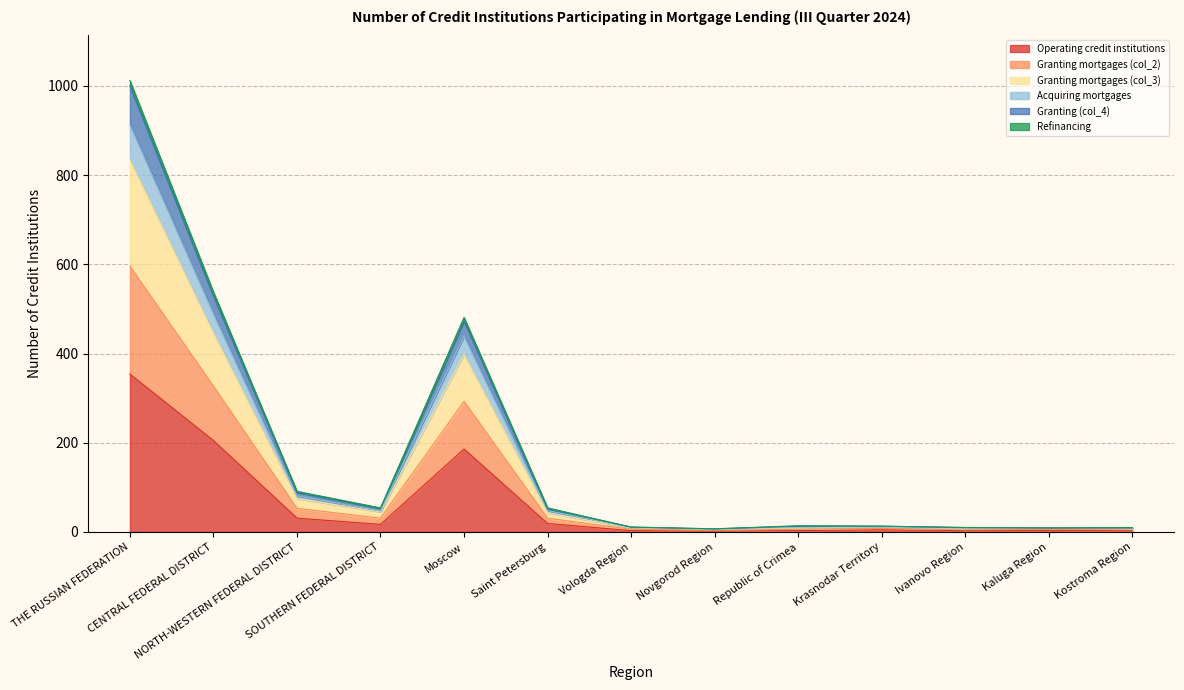

How many lines are shown in the chart?

6